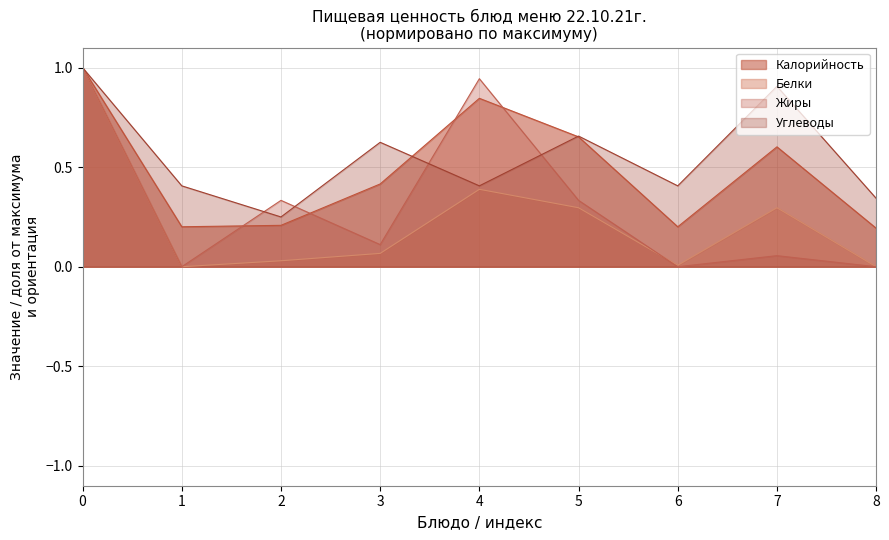

Rank the series by their average value, from lowest to highest.

Белки, Жиры, Калорийность, Углеводы